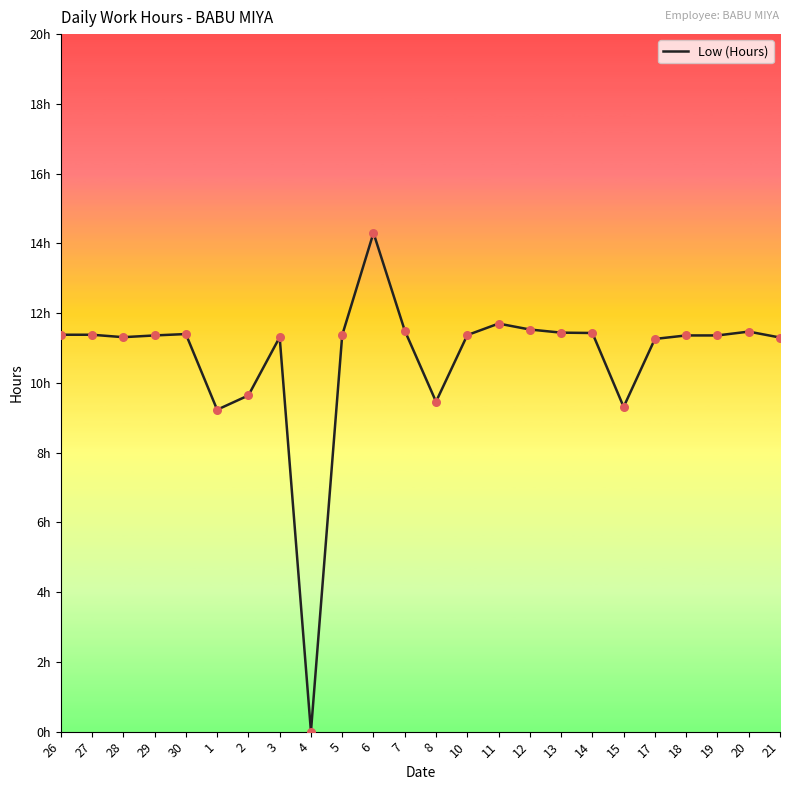

Approximately how many times larger is the value at 29 compared to 27?

1.0